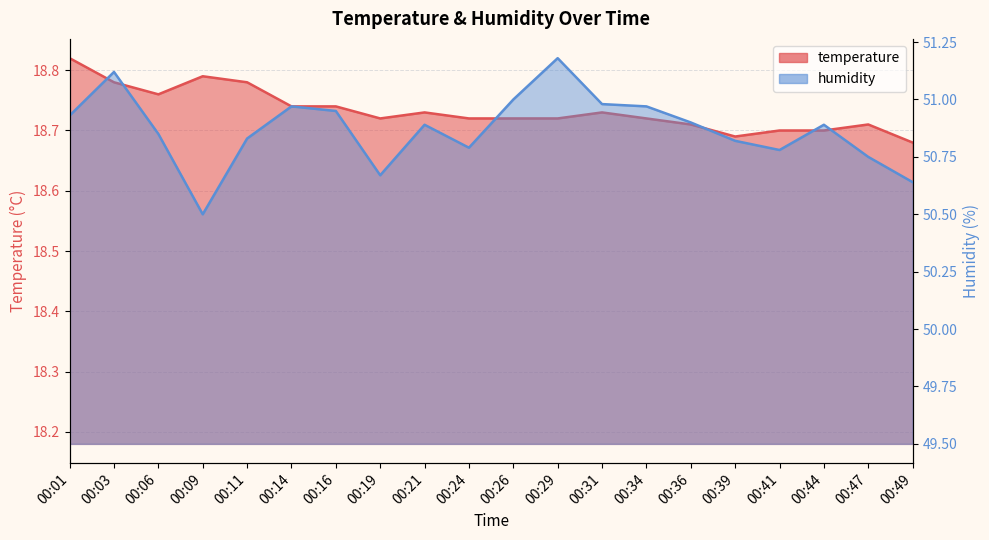

Rank the categories by humidity value from lowest to highest.

00:09, 00:49, 00:19, 00:47, 00:41, 00:24, 00:39, 00:11, 00:06, 00:21, 00:44, 00:36, 00:01, 00:16, 00:14, 00:34, 00:31, 00:26, 00:03, 00:29